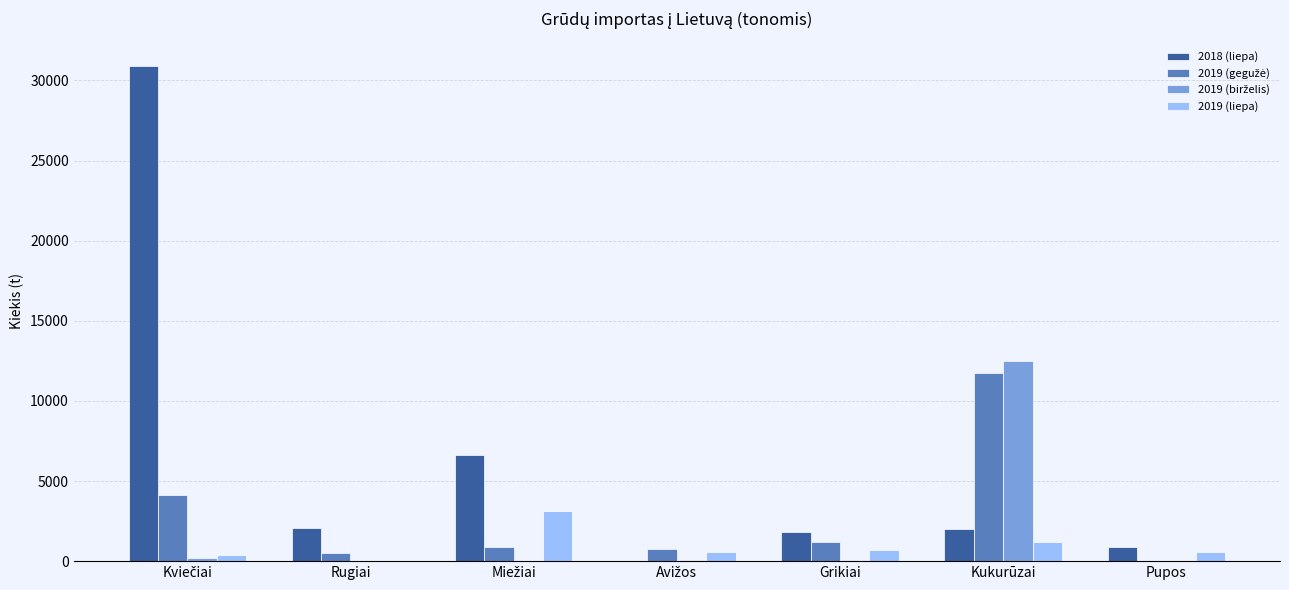

What is the greatest value displayed?

30883.4